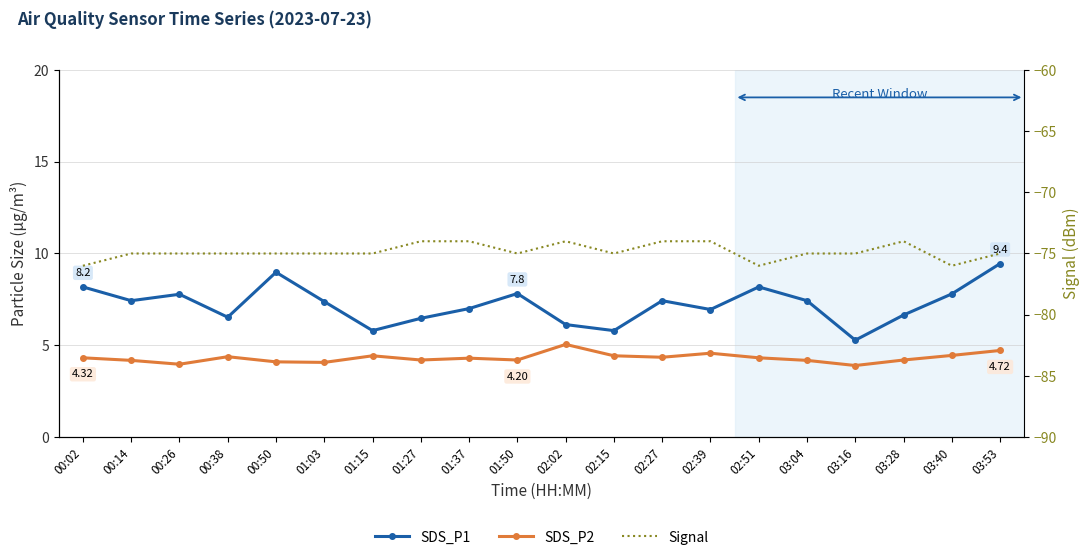

What is the sum of all SDS_P2 values?

86.3